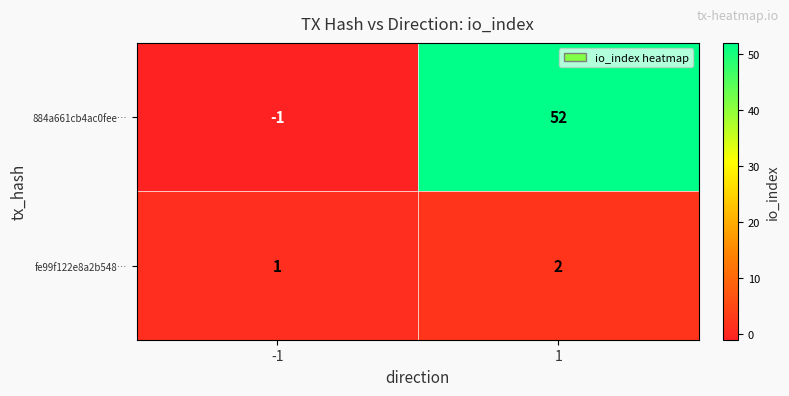

The value of fe99f122e8a2b548… at -1 is 1. True or false?

True